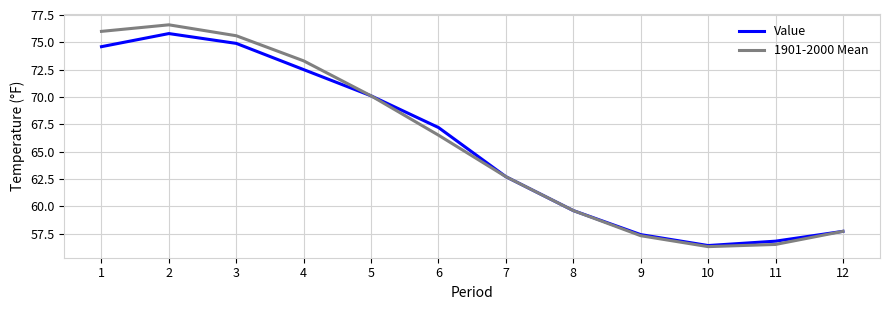

What is the spread (max minus min) of values at 2?

0.8